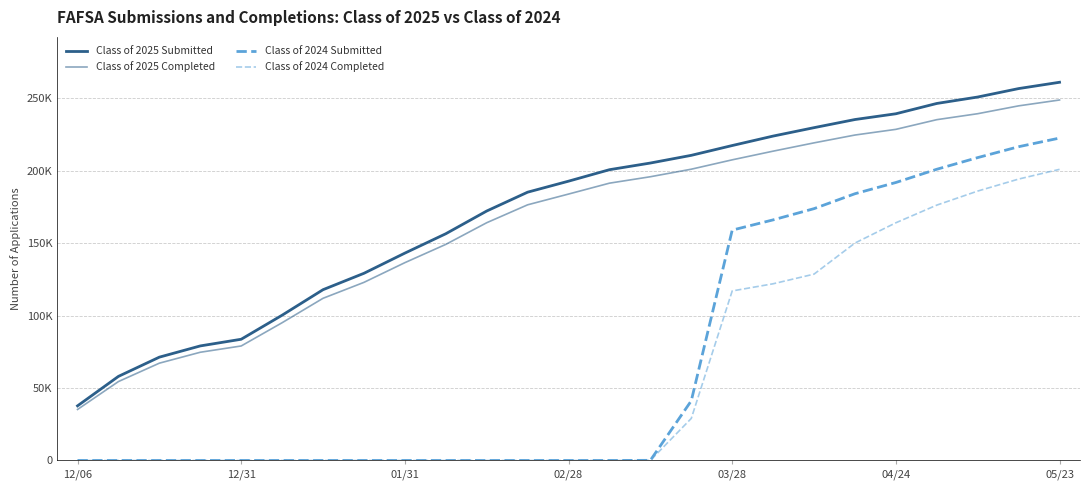

Where does the Class of 2025 Completed series first go above 183793?

13